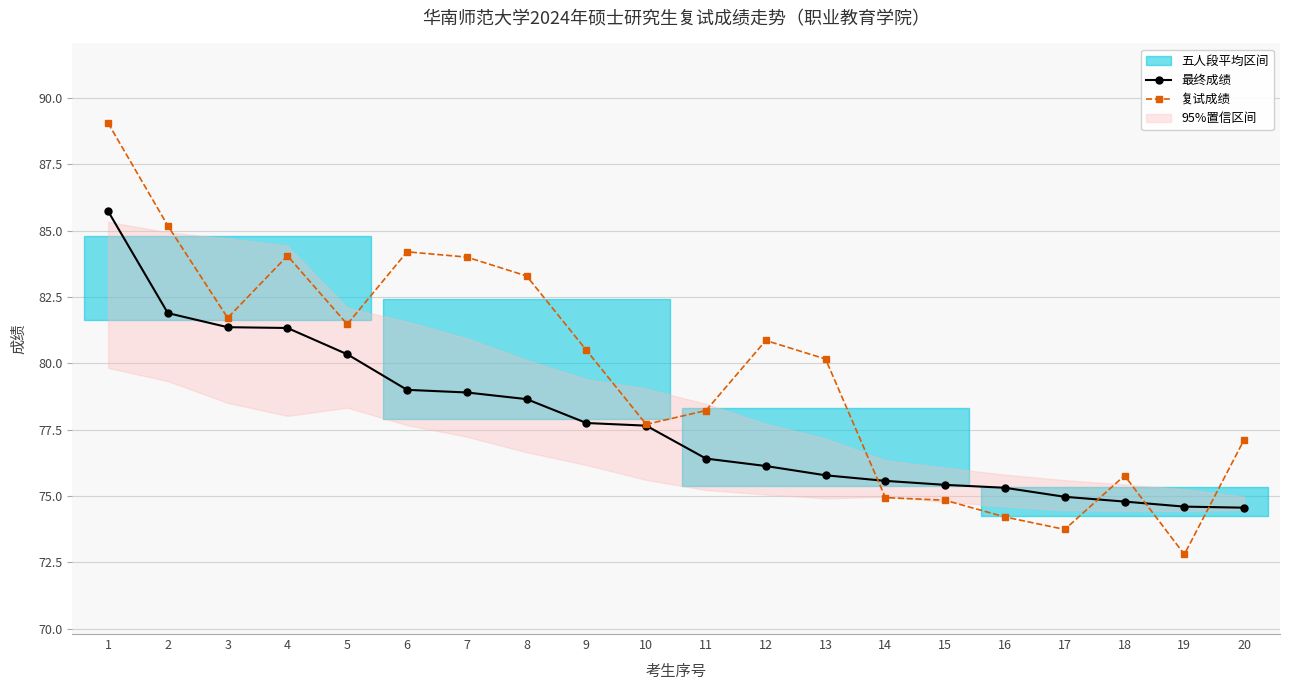

Does the chart have visible grid lines?

Yes